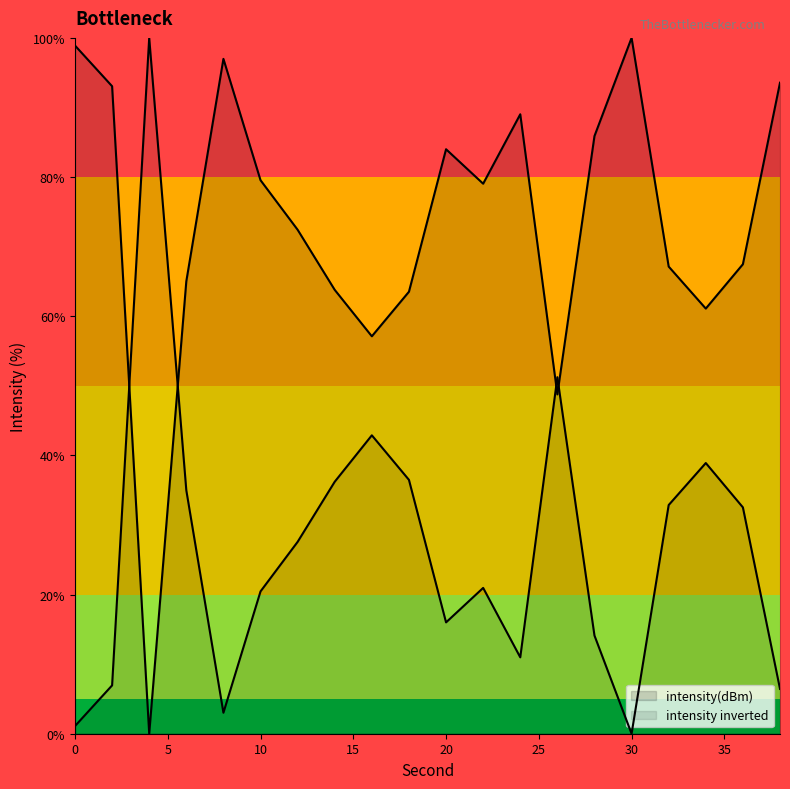

Which category has the highest value across all series?

30